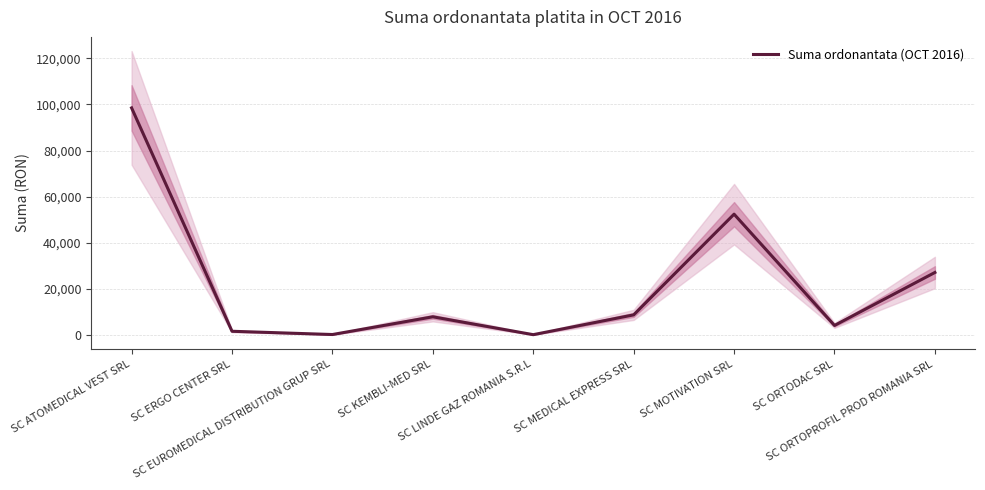

What is the difference between the maximum and second lowest values?

98175.1